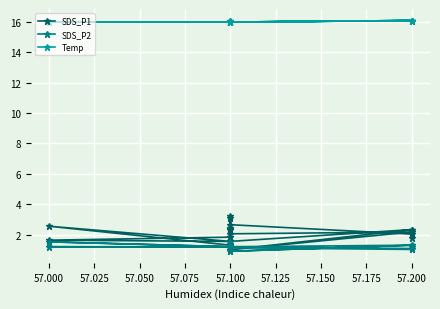

What is the minimum value for Temp?

16.0